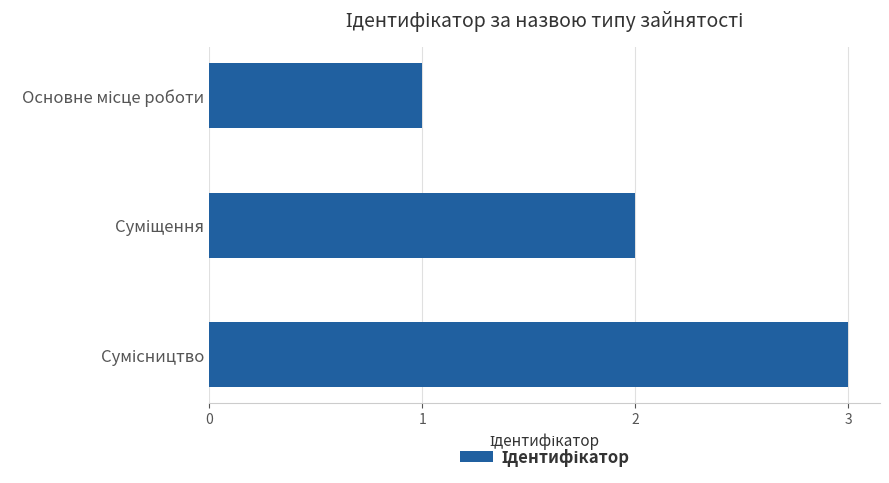

What is the maximum value shown in the chart?

3